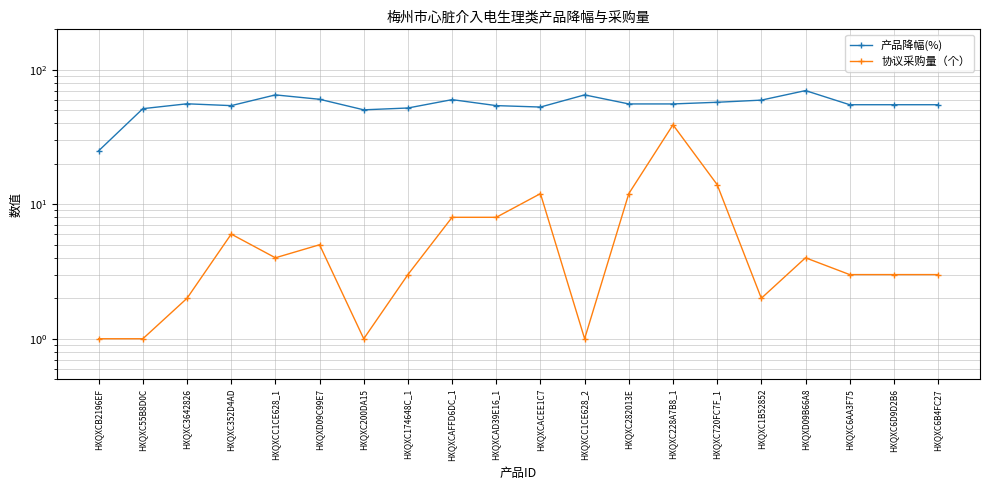

Reading left to right, list all the values displayed in this chart.

产品降幅(%): 25.0	51.4	55.9	54.2	65.1	60.4	50.4	52.0	60.0	54.2	52.9	65.1	55.8	55.8	57.4	59.5	70.1	55.0	55.0	55.0
协议采购量（个）: 1.0	1.0	2.0	6.0	4.0	5.0	1.0	3.0	8.0	8.0	12.0	1.0	12.0	39.0	14.0	2.0	4.0	3.0	3.0	3.0